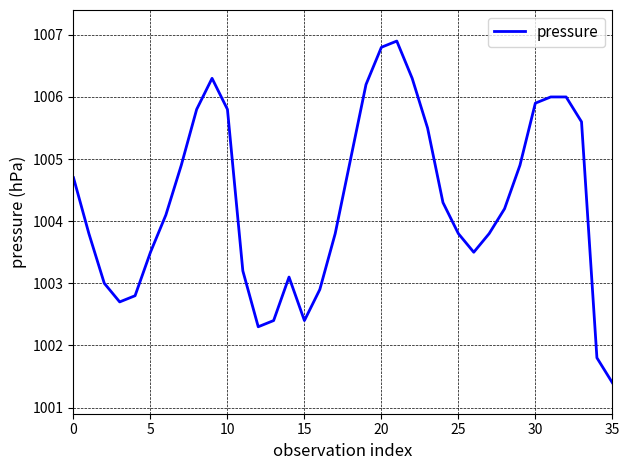

Is this an area chart (filled region under the line)?

No